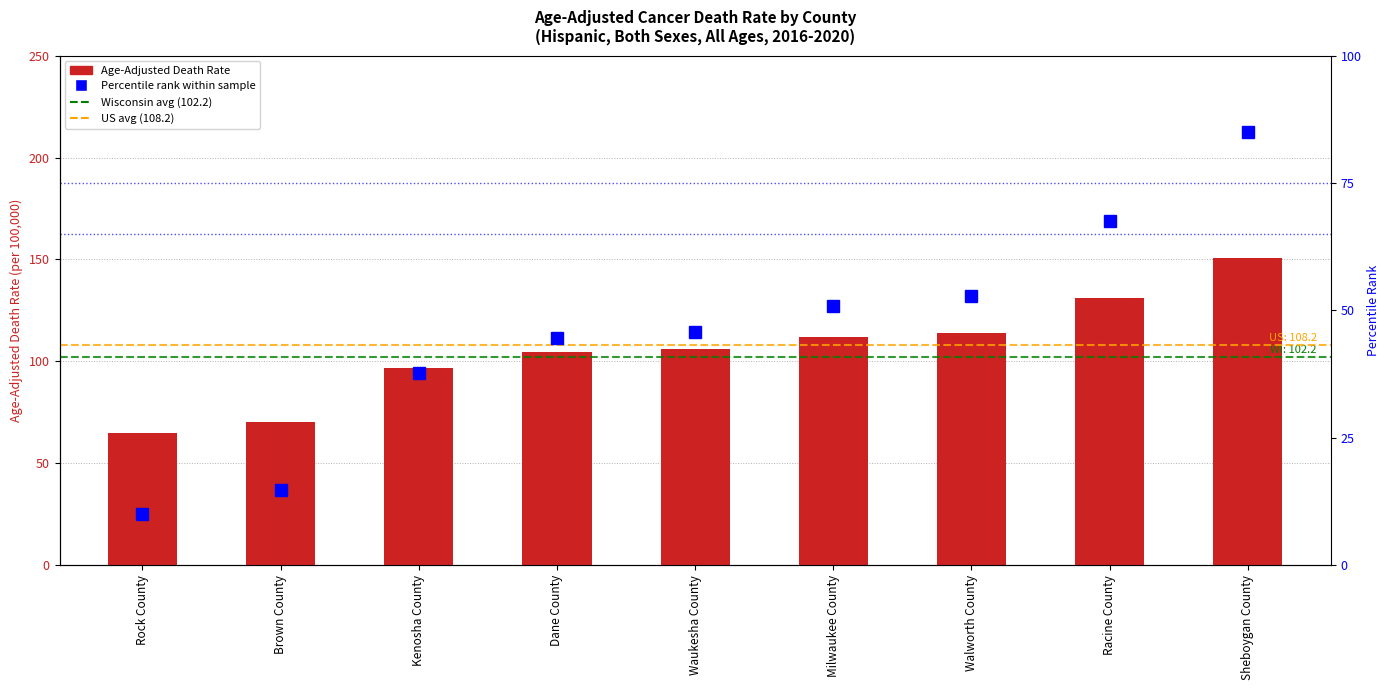

What is the total value across all series at Brown County?

85.3